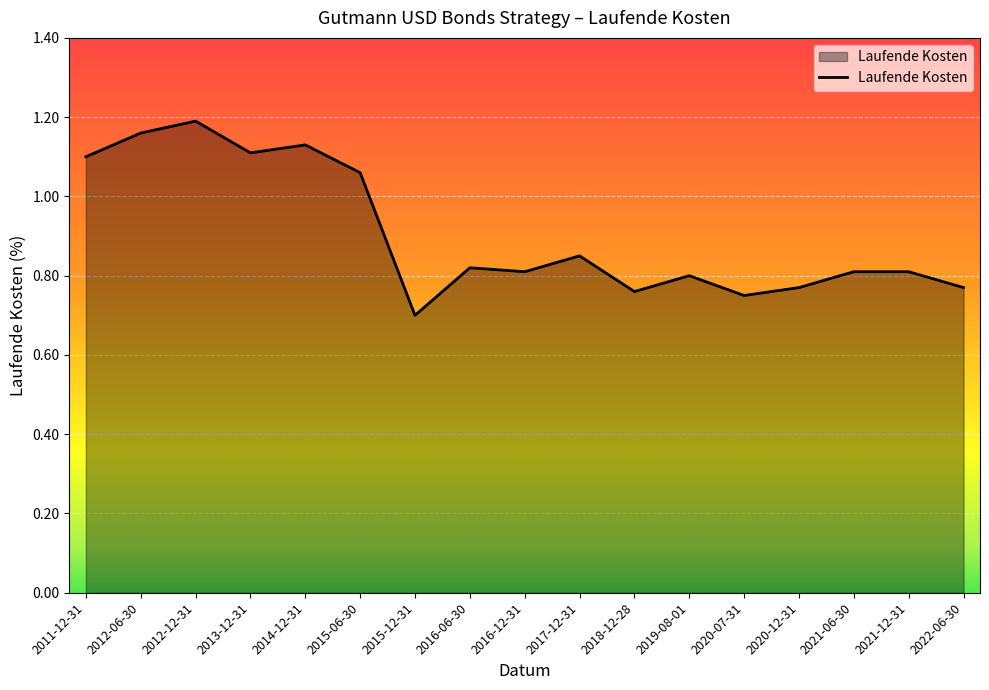

True or false: the data shows 0.8 at 2021-12-31.

True